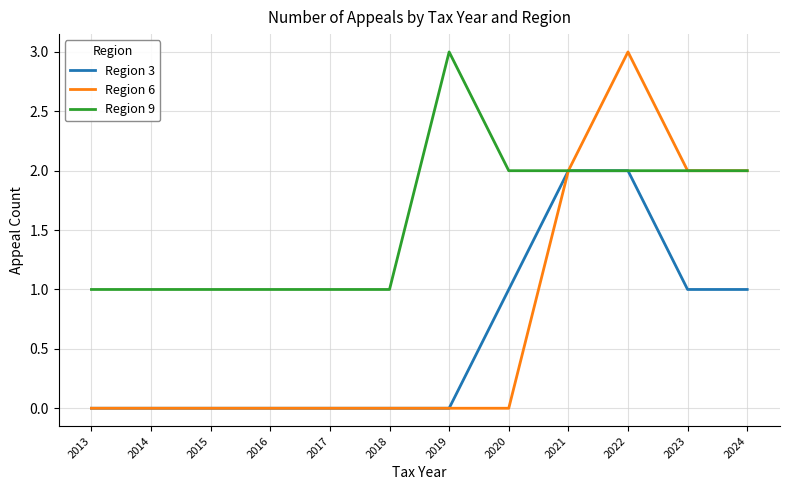

What is the sum of all Region 6 values?

9